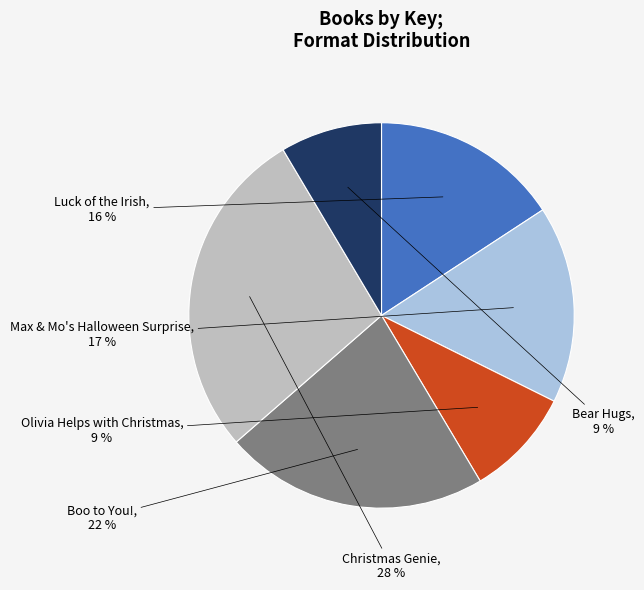

To the nearest percent, what is the difference between the largest and smallest slice percentages?

19%